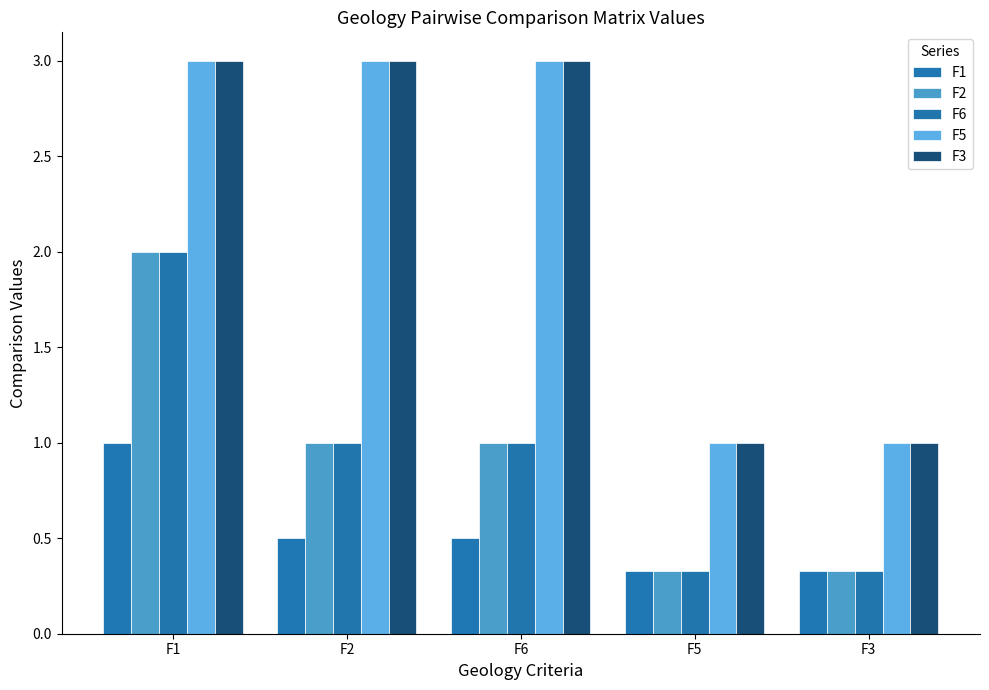

What is the difference between the F5 values at F5 and F2?

2.0